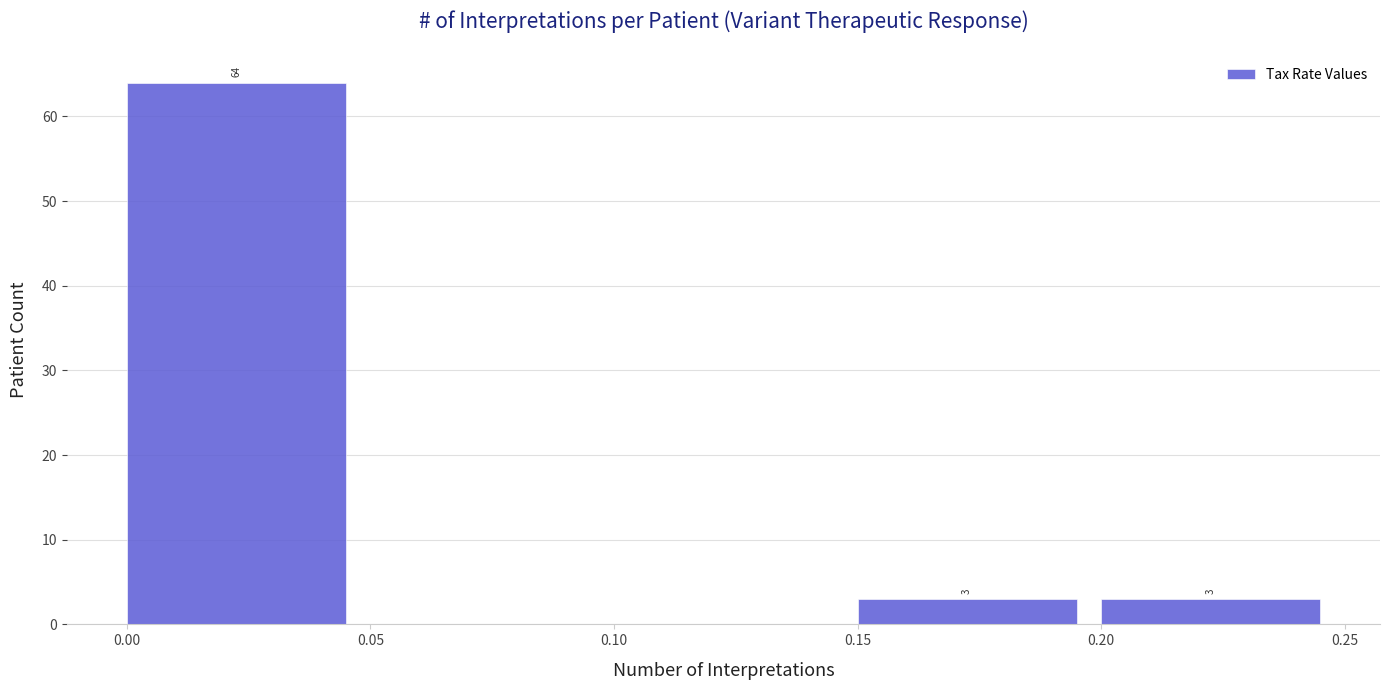

Which range on the x-axis has the tallest bar?

0.00 to 0.05